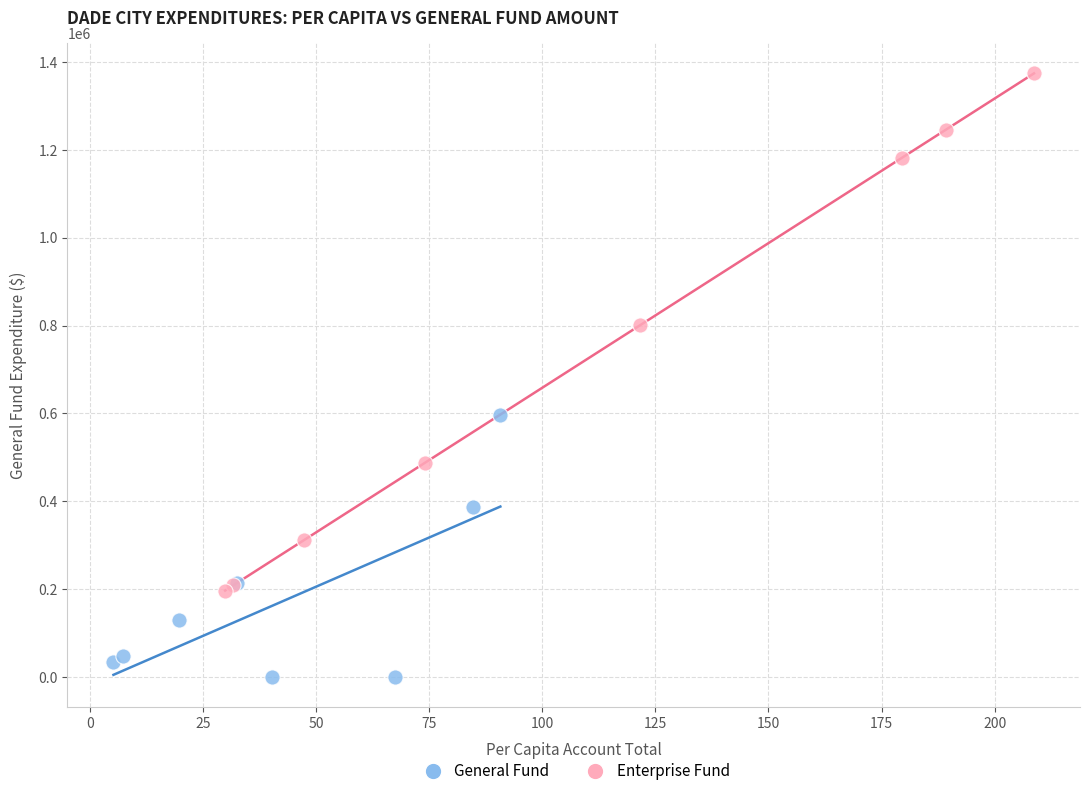

Which series contains the highest Y value?

Enterprise Fund